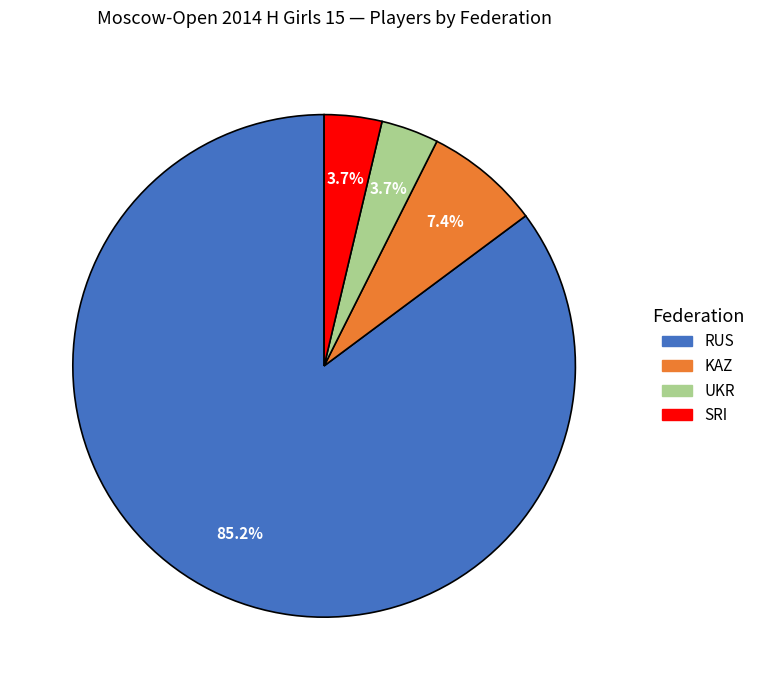

What portion of the pie excludes UKR?

96.3%